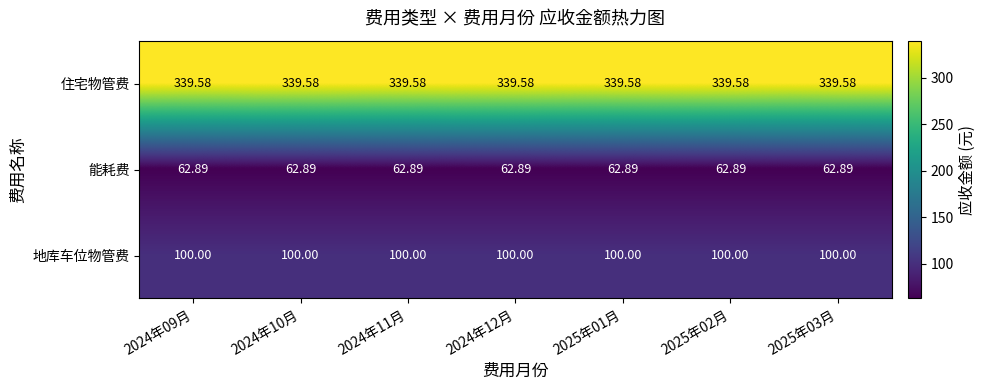

Is the value of 地库车位物管费 at 2024年11月 greater than the value of 住宅物管费 at 2025年01月?

No